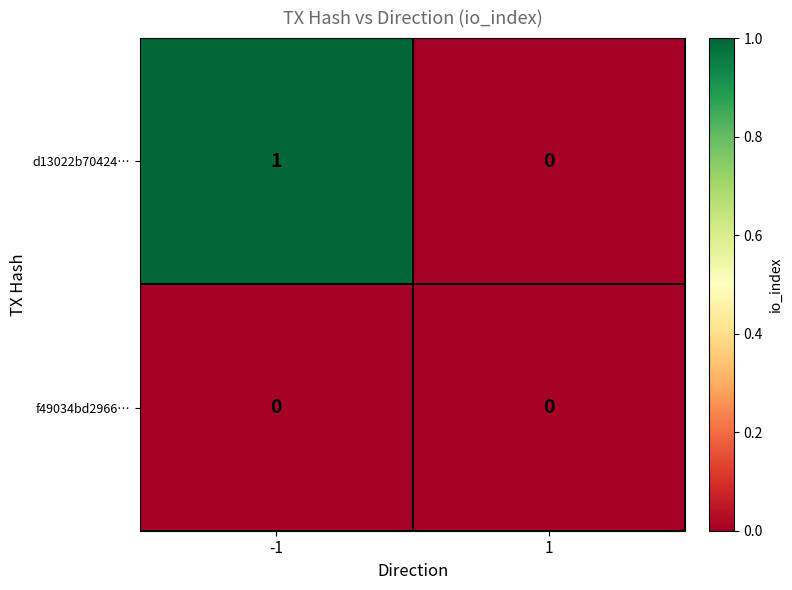

Which series has the largest total across all categories?

d13022b70424…